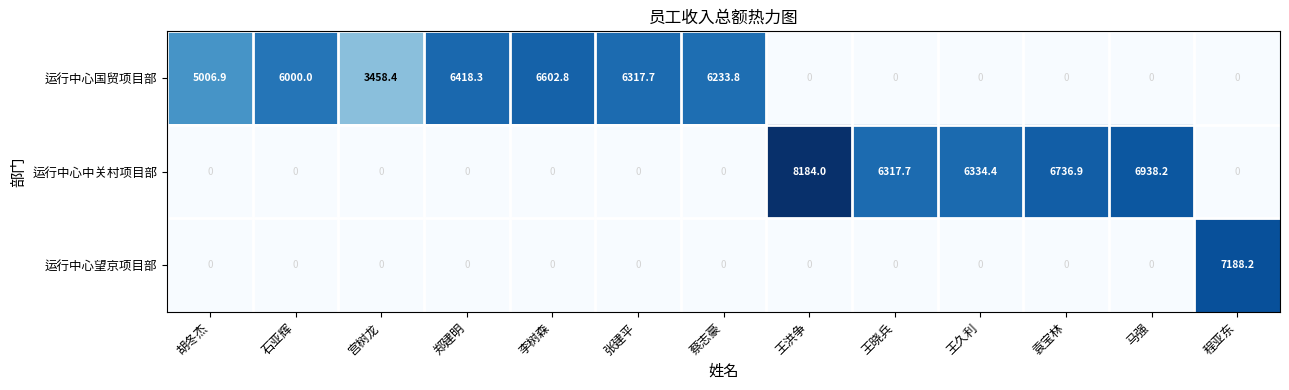

Which series changed the most between 宫树龙 and 马强?

运行中心中关村项目部